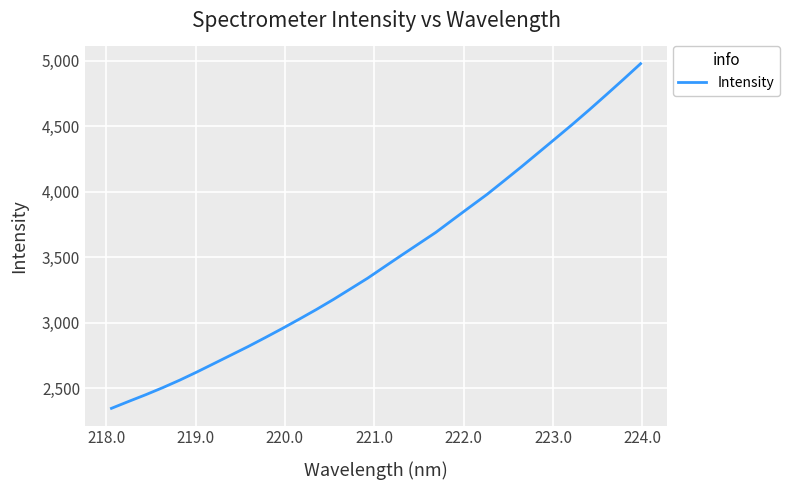

True or false: there are more than 2 points higher than both neighbors.

False